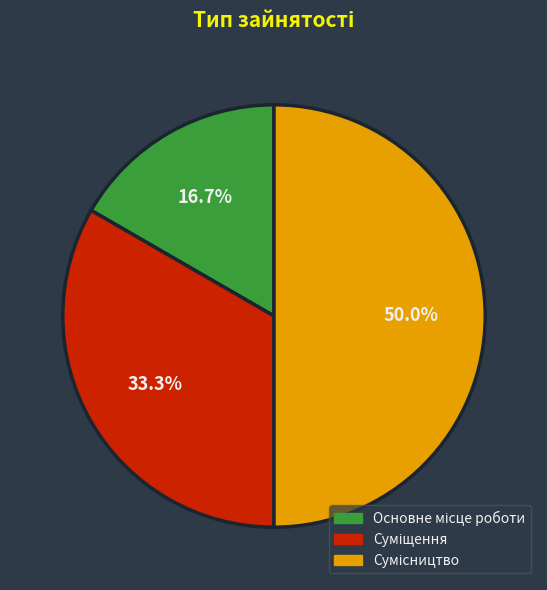

To the nearest percent, what percentage of the pie is Сумісництво?

50%